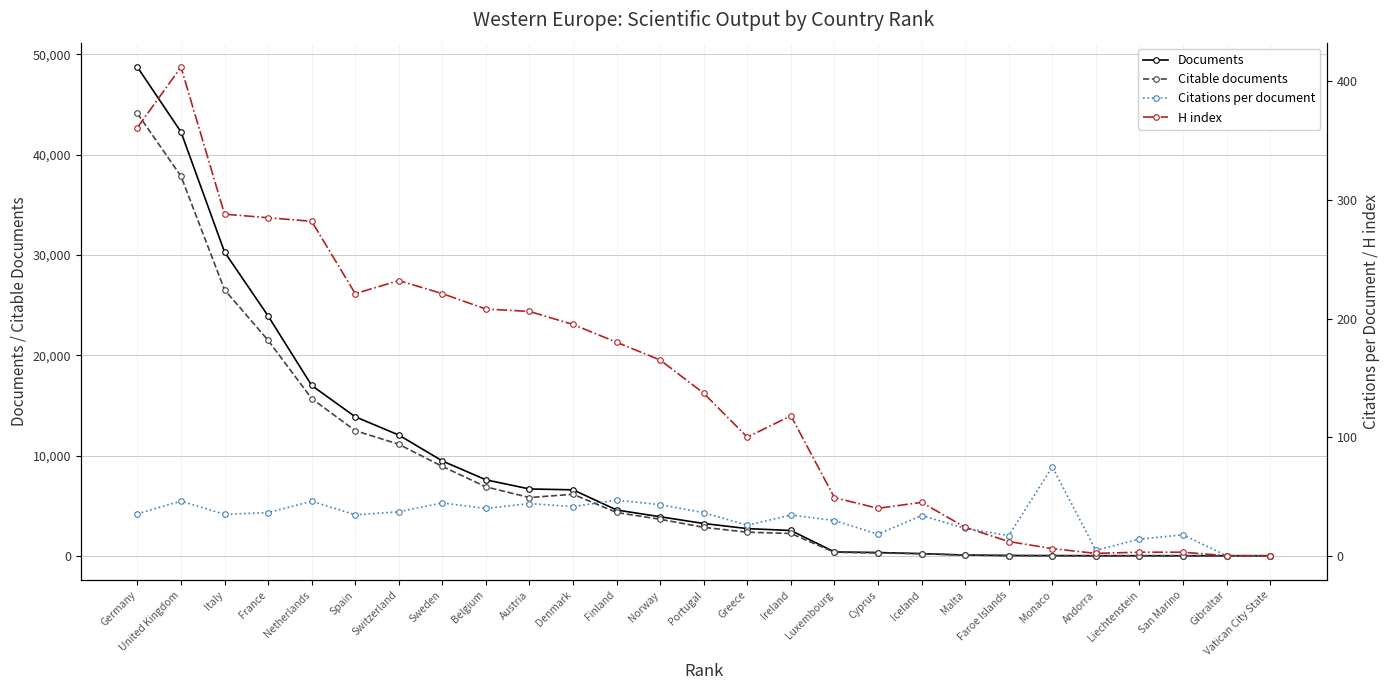

What is the total value across all series at Cyprus?

659.2